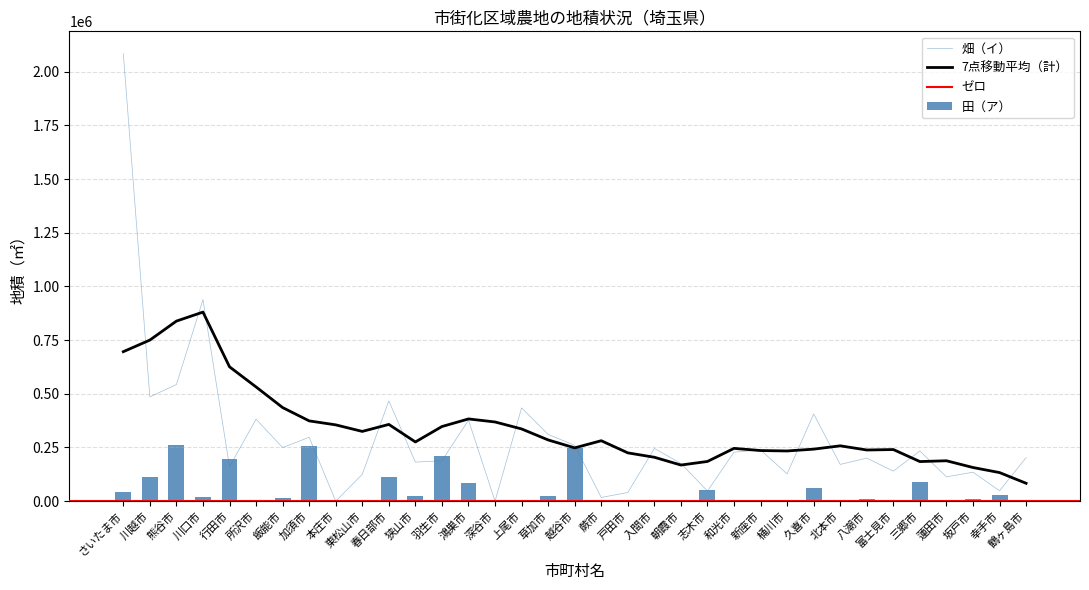

What is the sum of all 田（ア） values?

1877835